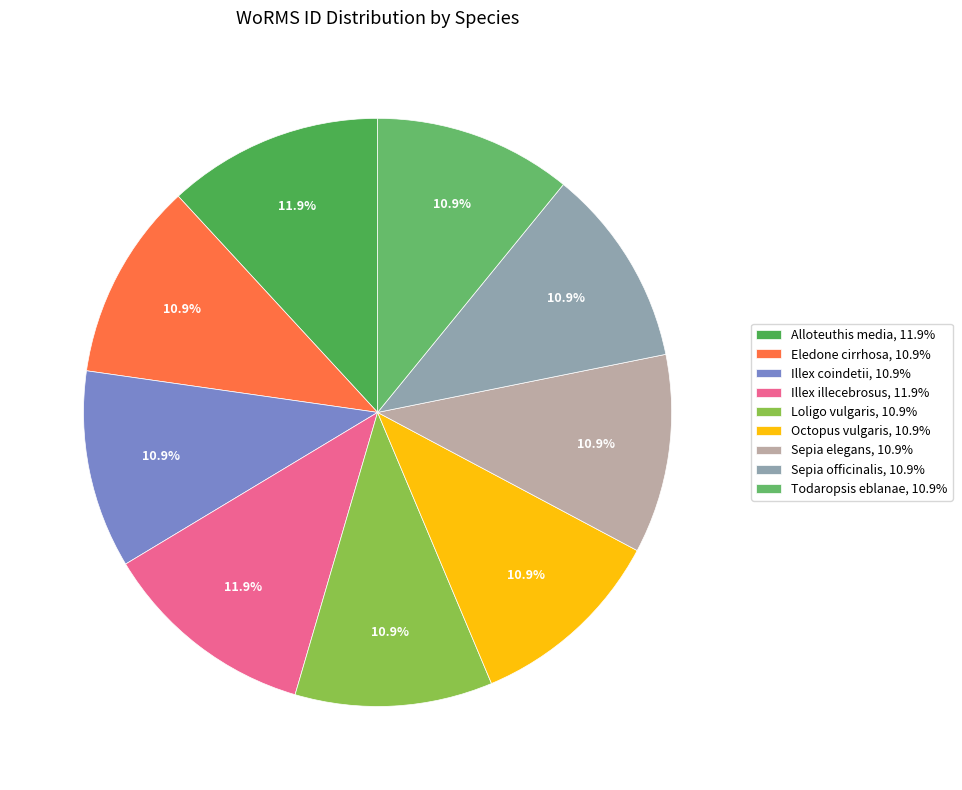

The Sepia officinalis slice represents 11% of the pie. True or false?

True